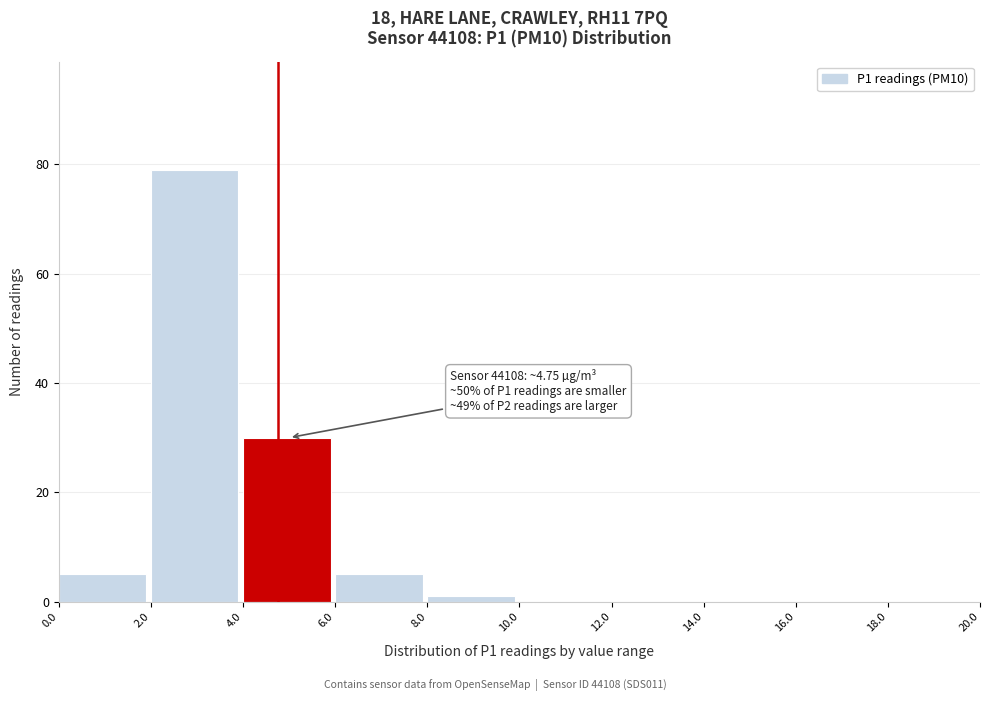

Over which range of the x-axis is the bar tallest?

2.0 to 4.0